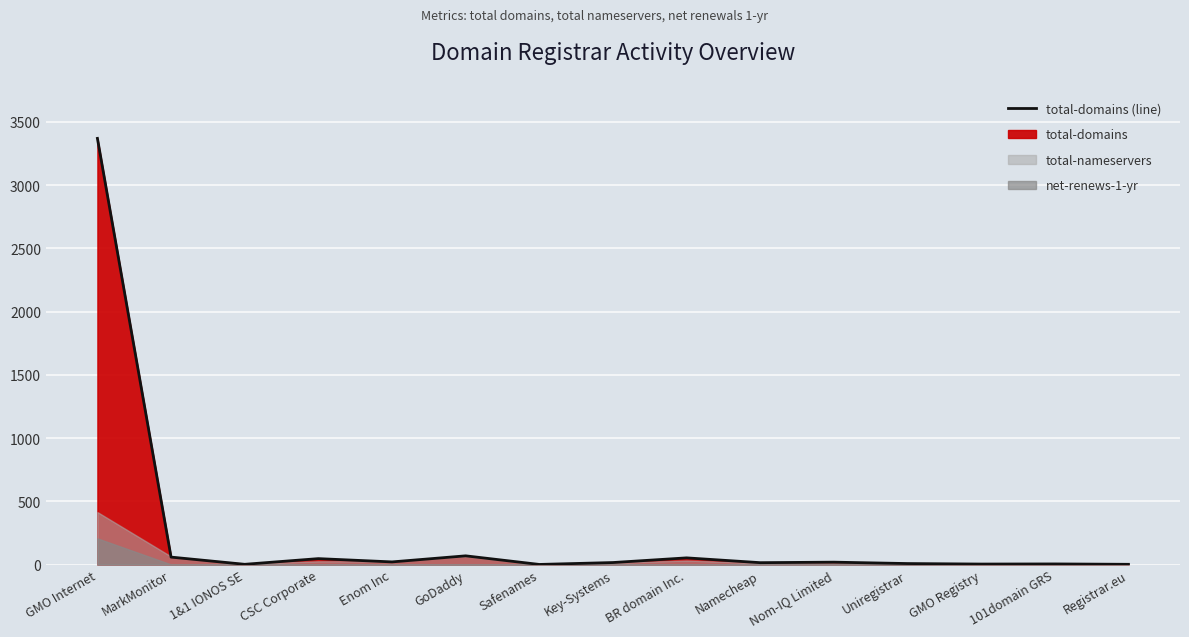

Reading right to left, what are all the values shown in this chart?

Registrar.eu=2	101domain GRS=5	GMO Registry=4	Uniregistrar=8	Nom-IQ Limited=19	Namecheap=15	BR domain Inc.=53	Key-Systems=16	Safenames=1	GoDaddy=69	Enom Inc=21	CSC Corporate=47	1&1 IONOS SE=2	MarkMonitor=59	GMO Internet=3370